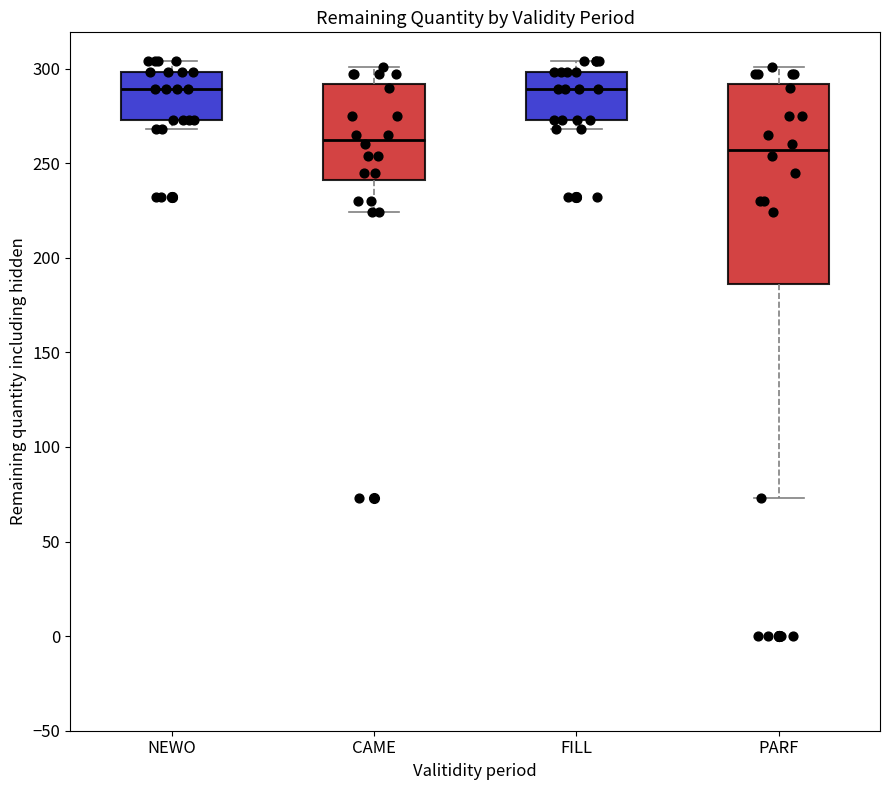

Where is the lower edge of the box for NEWO on the y-axis? The values are not printed on the chart, so give them approximately, as read against the axis.

275